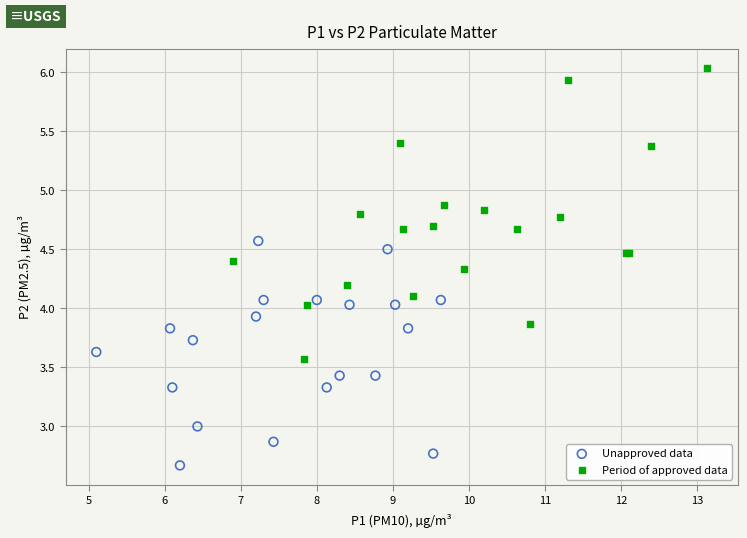

Which series has the widest spread of Y values?

Period of approved data